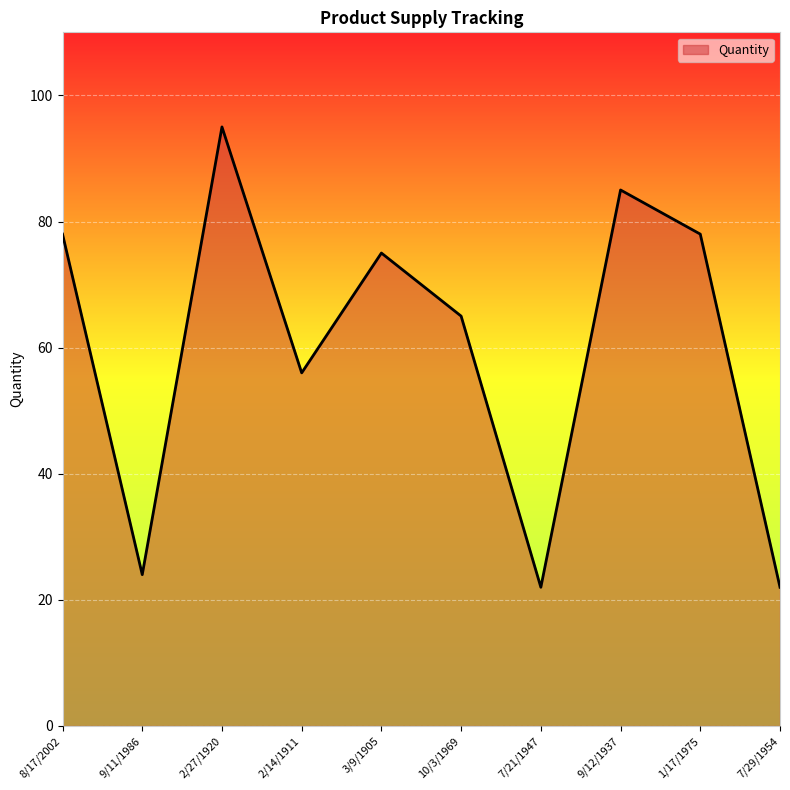

How many interior local valleys (lower than both neighbors) does the data have?

3